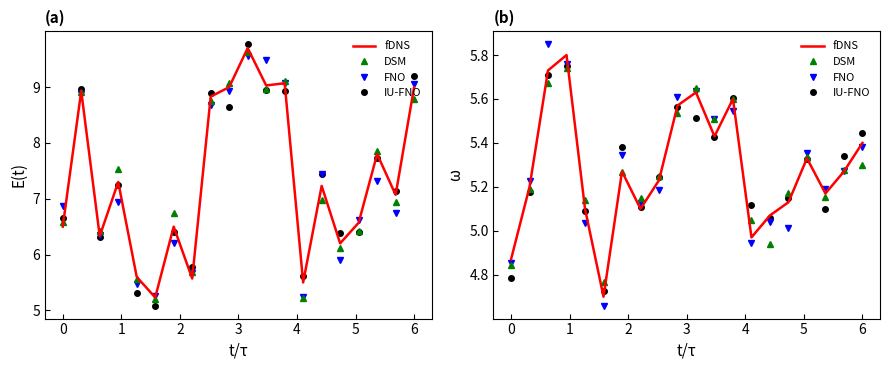

What is the value of the IU-FNO point at the 12th from the left?

5.4